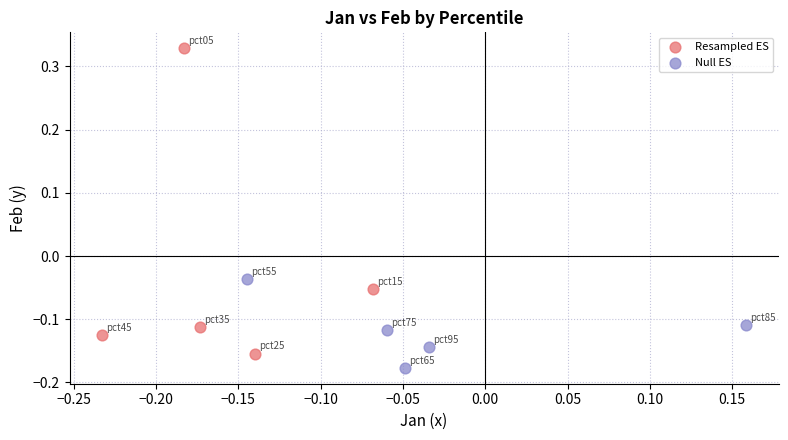

Which series has the widest spread of Y values?

Resampled ES